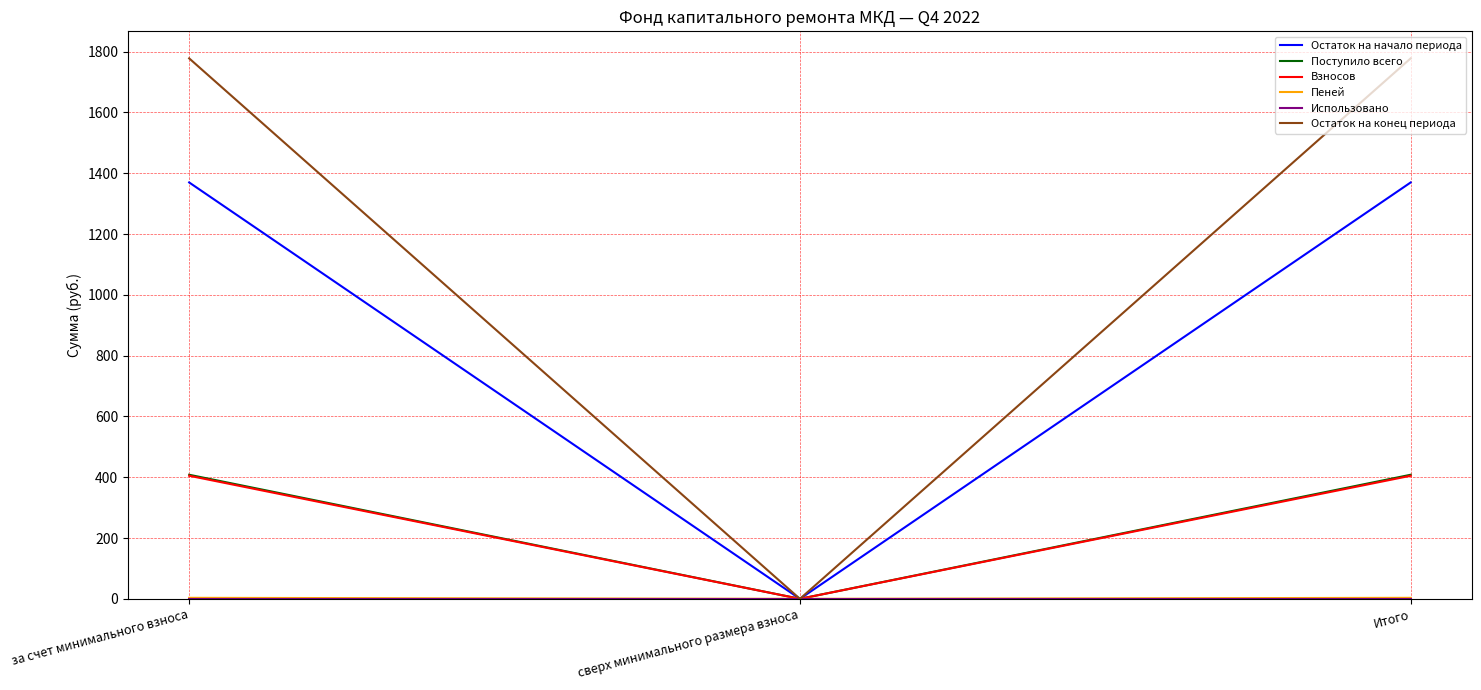

True or false: Остаток на конец периода has a value of 727.6 at за счет минимального взноса.

False